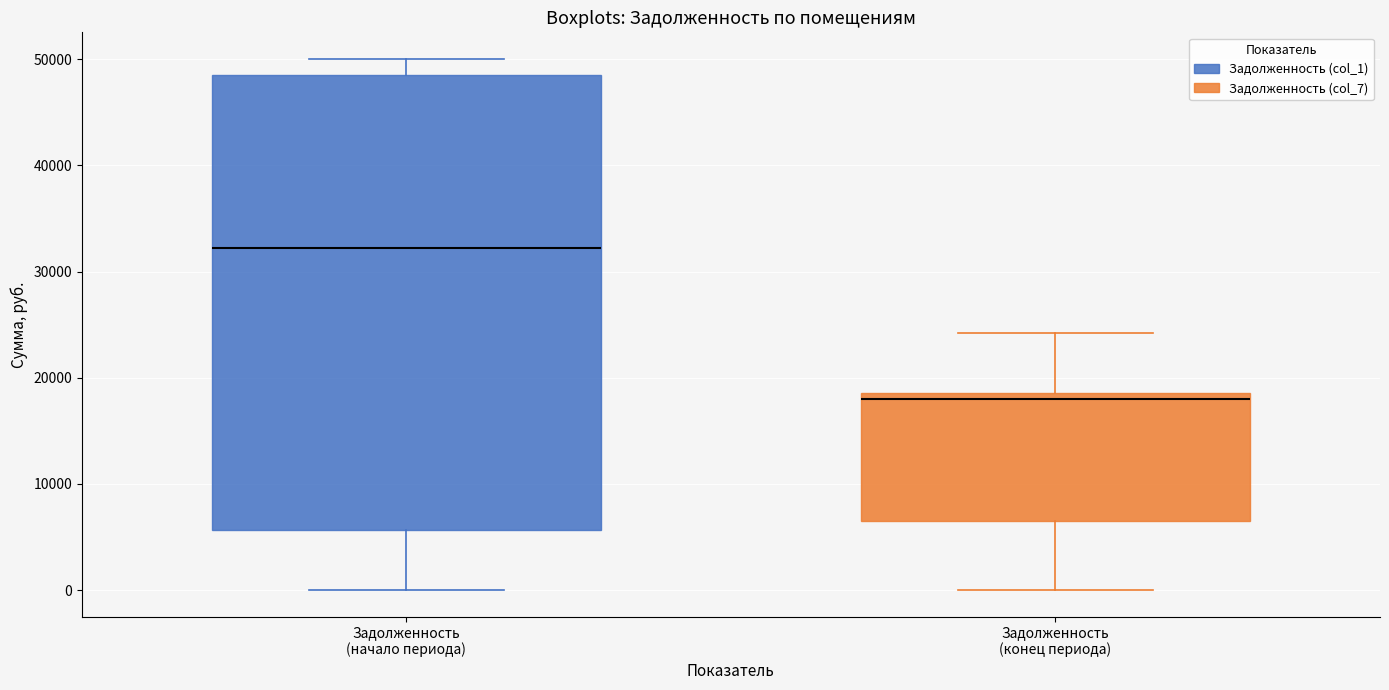

Which box has the lowest median line?

Задолженность (конец периода)